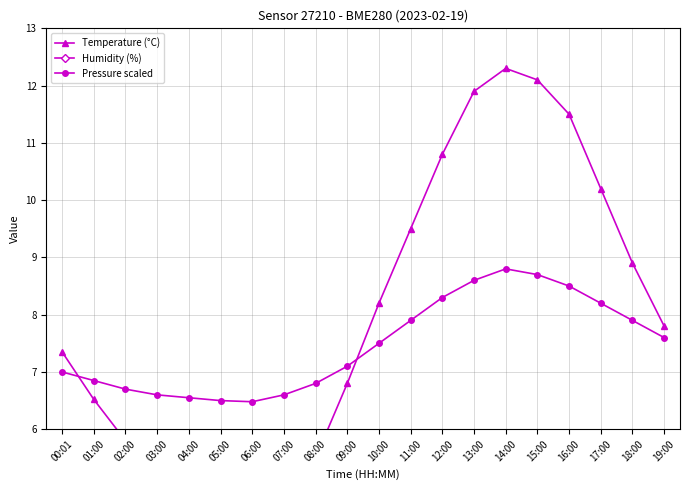

Rank the series at 14:00 from lowest to highest value.

Pressure scaled, Temperature (°C), Humidity (%)